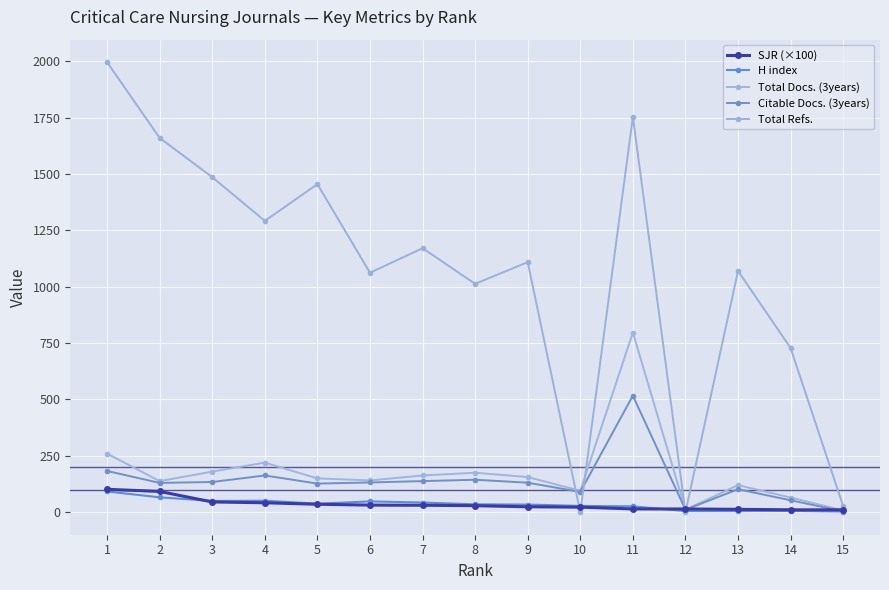

What is the spread (max minus min) of values at 10?

95.0